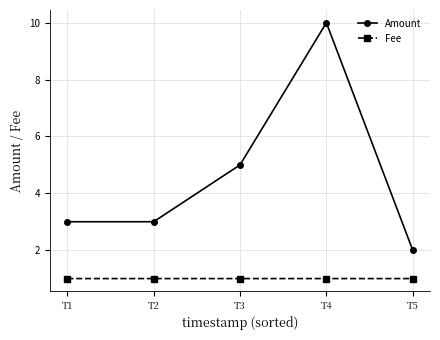

True or false: Fee has more than 2 points higher than both neighbors.

False